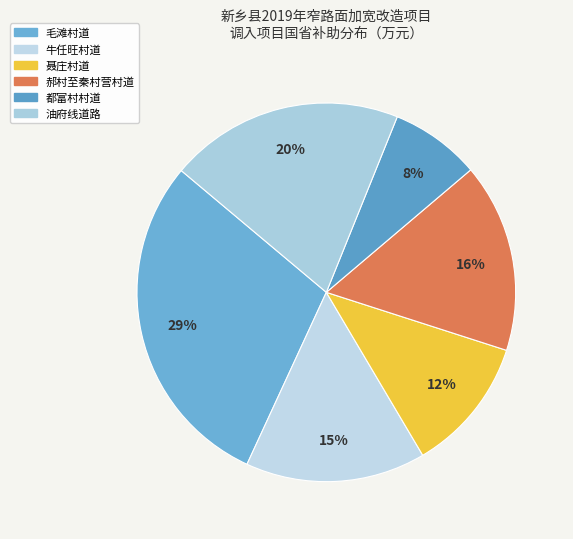

What percentage is the 都富村村道 slice, to the nearest percent?

8%